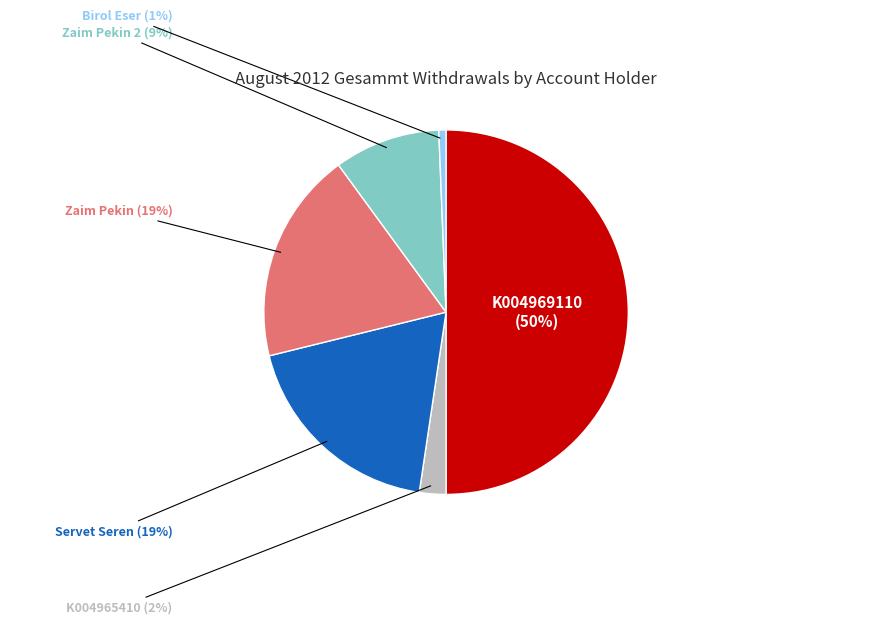

Is the sum of Zaim Pekin 2 and Servet Seren greater than half?

No